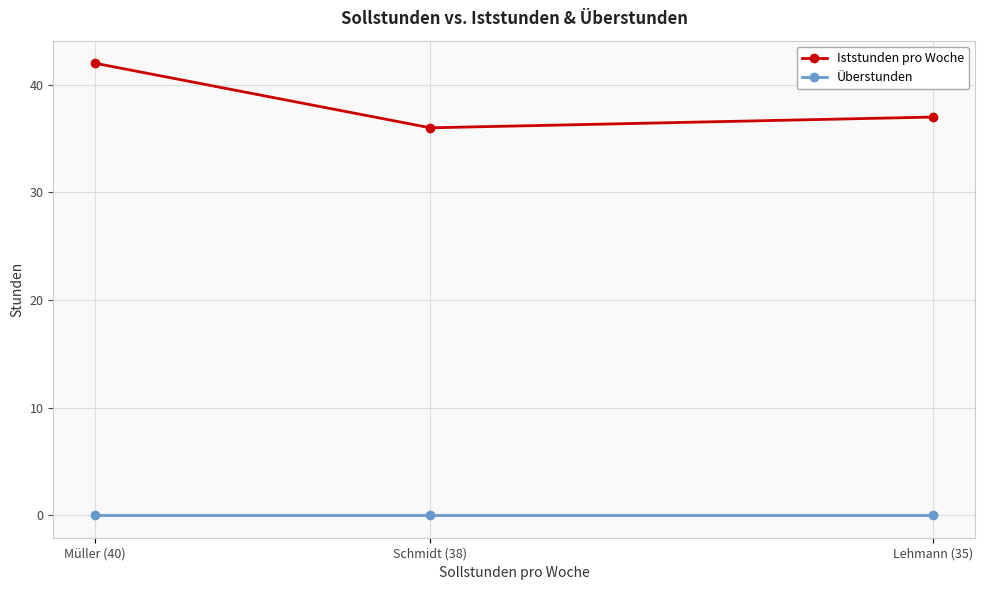

Reading left to right, transcribe all the data shown in this chart.

Iststunden pro Woche: 42	36	37
Überstunden: 0	0	0